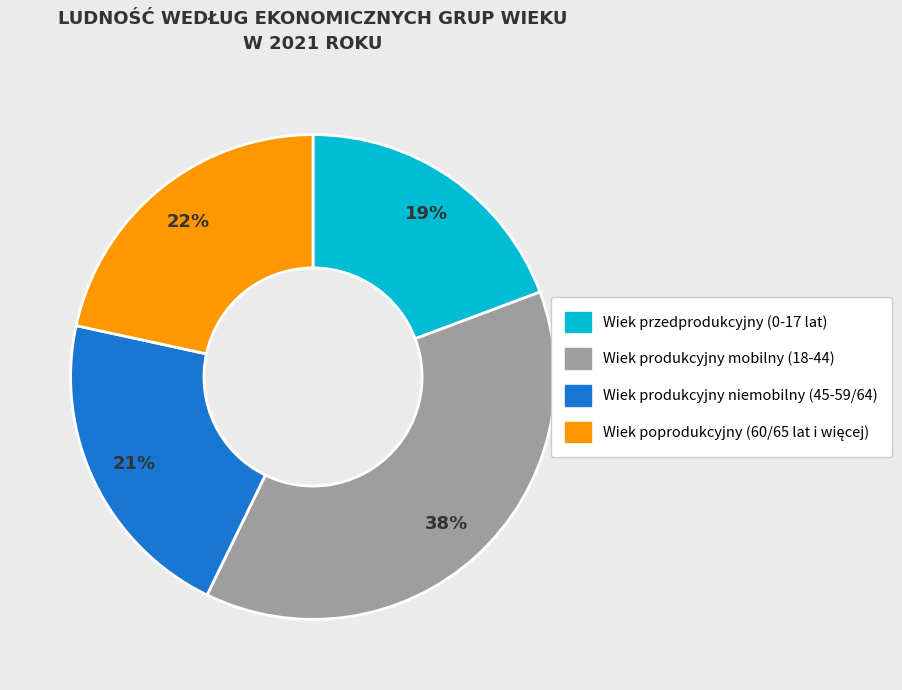

How many segments does this pie chart have?

4